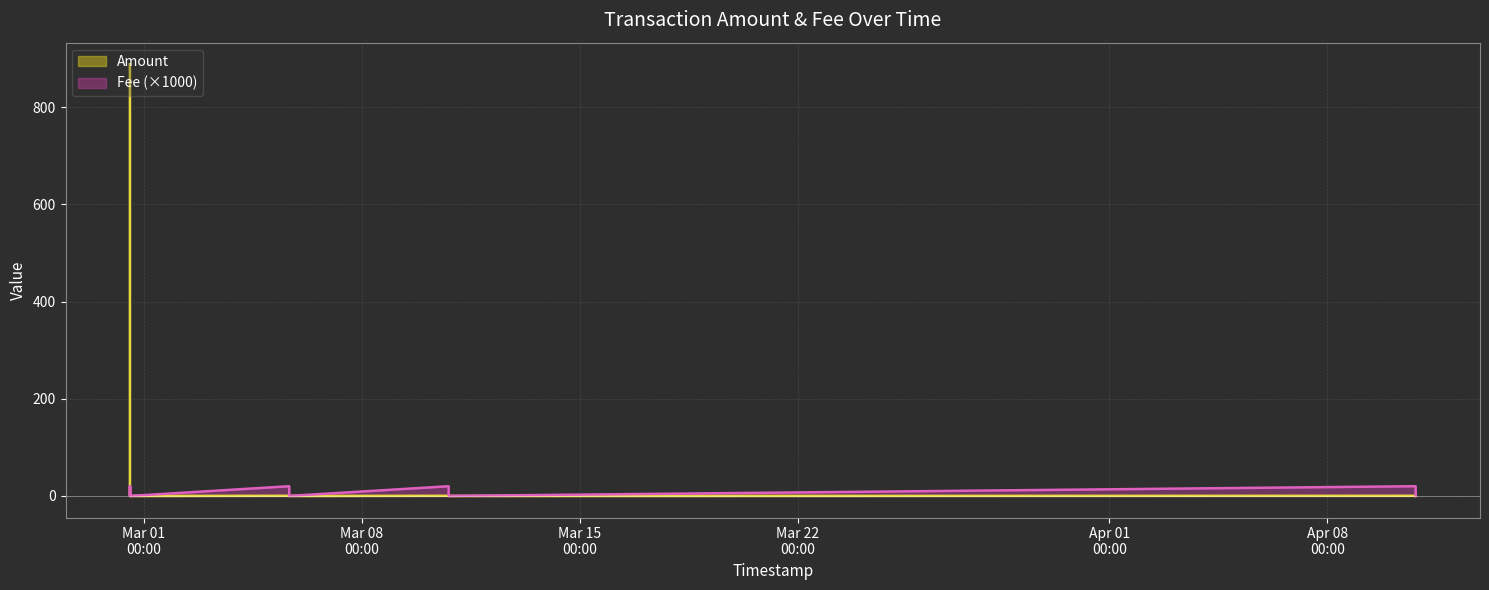

The value of Amount at 2023-02-28 13:29:45 is 0.4. True or false?

False